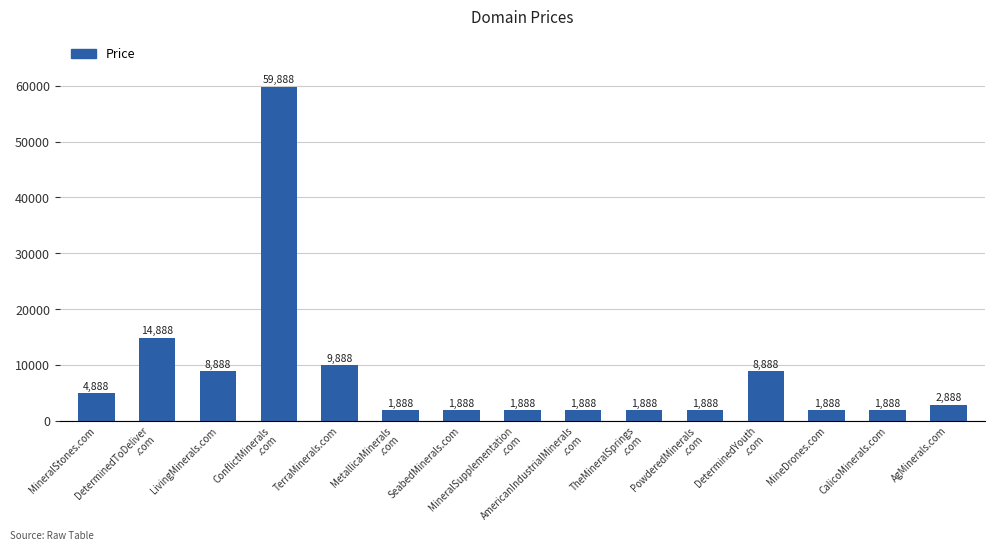

What is the greatest value displayed?

59888